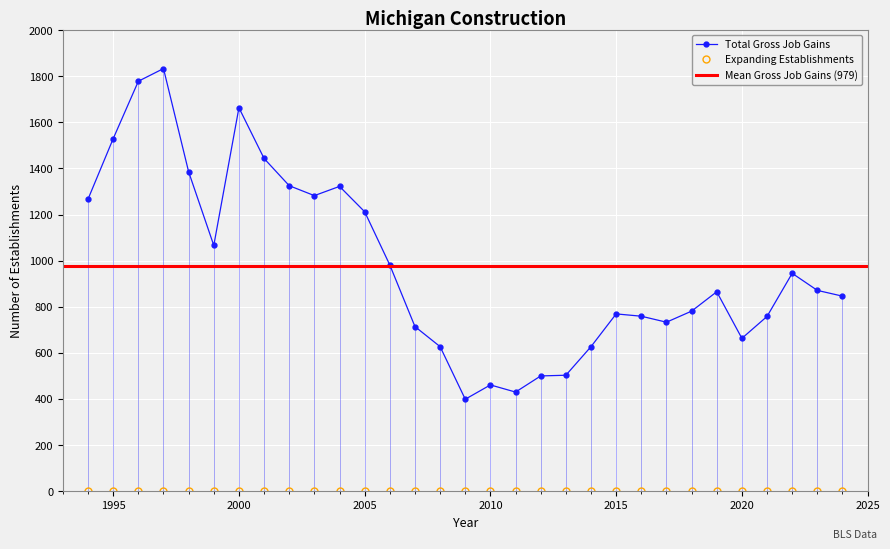

True or false: Total Gross Job Gains has a value of 1663 at 2000.

True